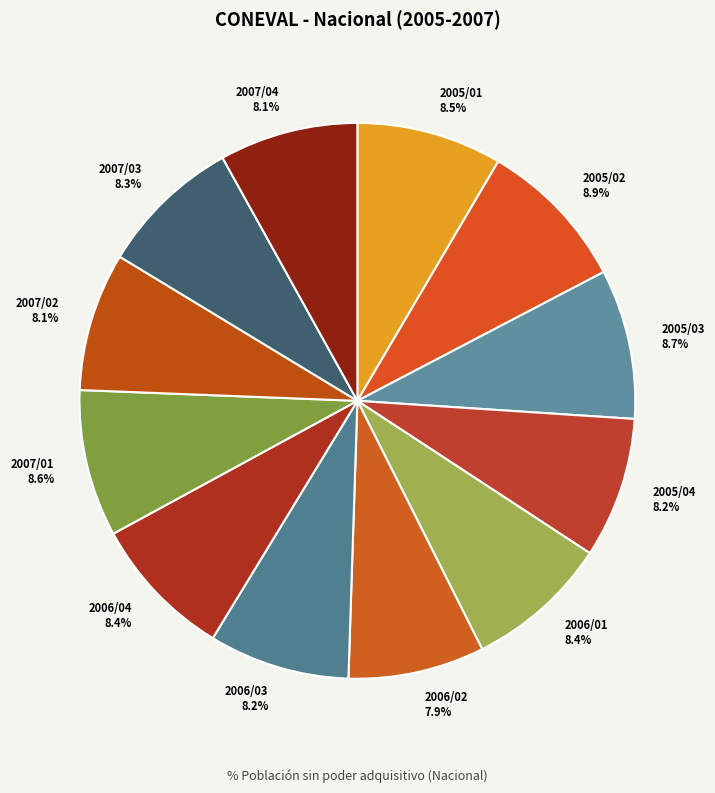

Is the sum of 2007/04 and 2005/03 greater than half?

No